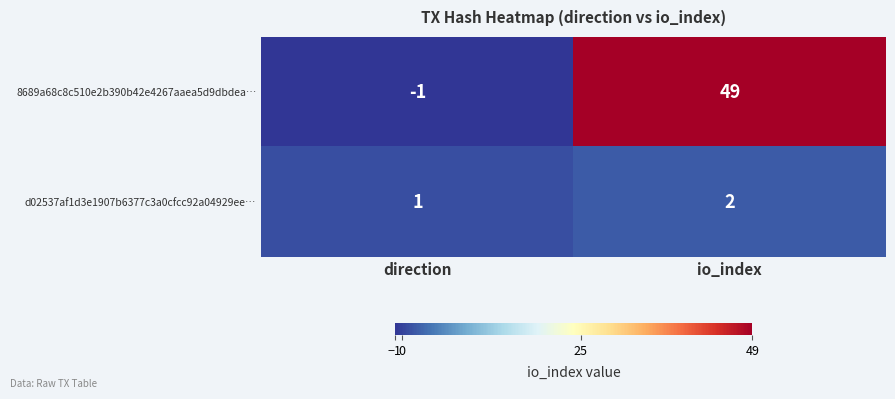

How many data points in 8689a68c8c510e2b390b42e4267aaea5d9dbdea… are less than 49?

1